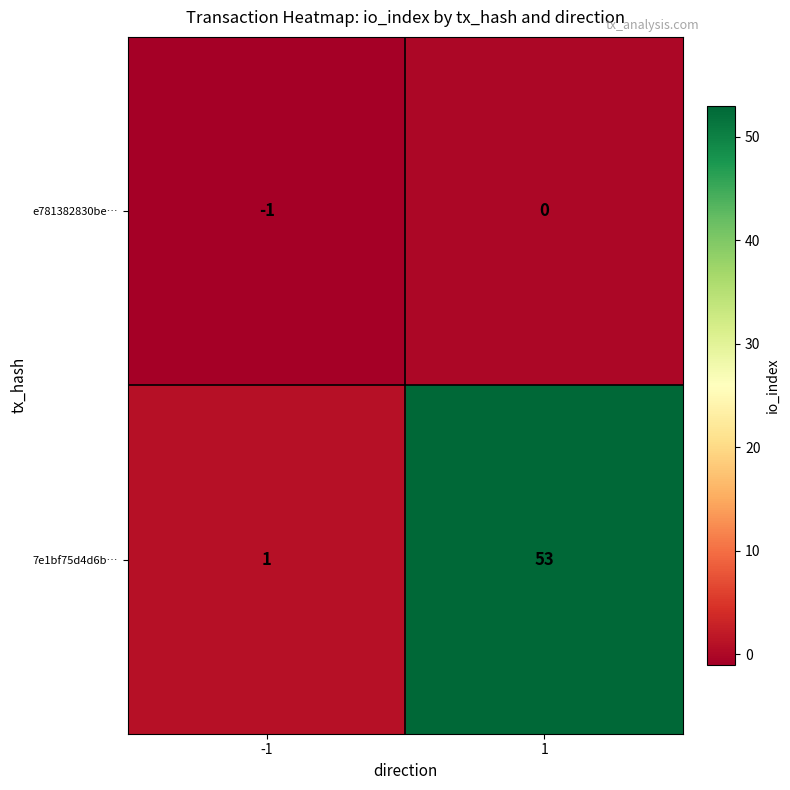

What is the difference between the maximum and minimum values in the 7e1bf75d4d6b… series?

52